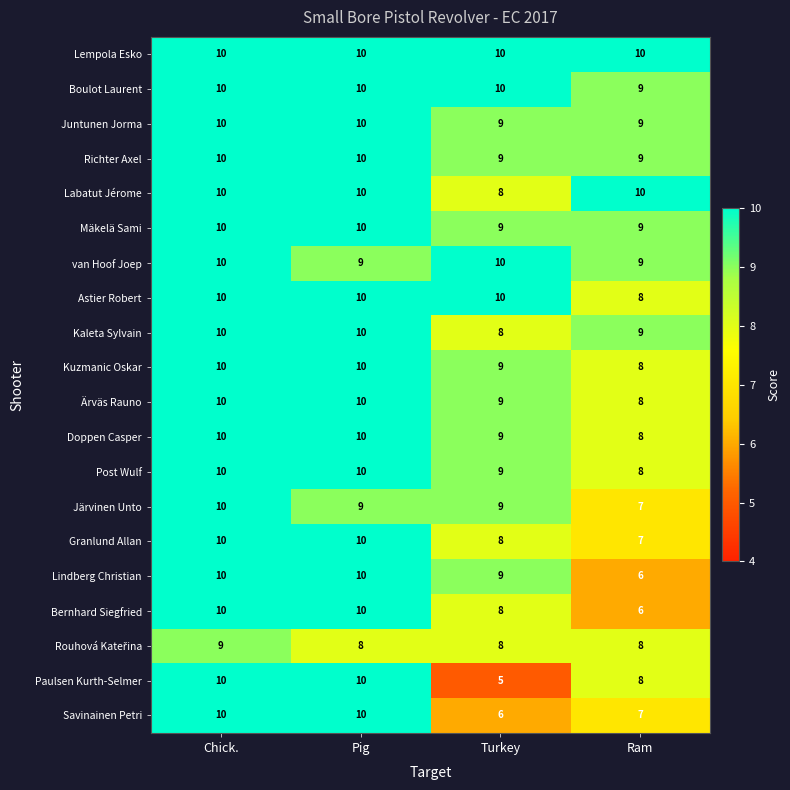

Where is Paulsen Kurth-Selmer nearest to the value 7?

Ram